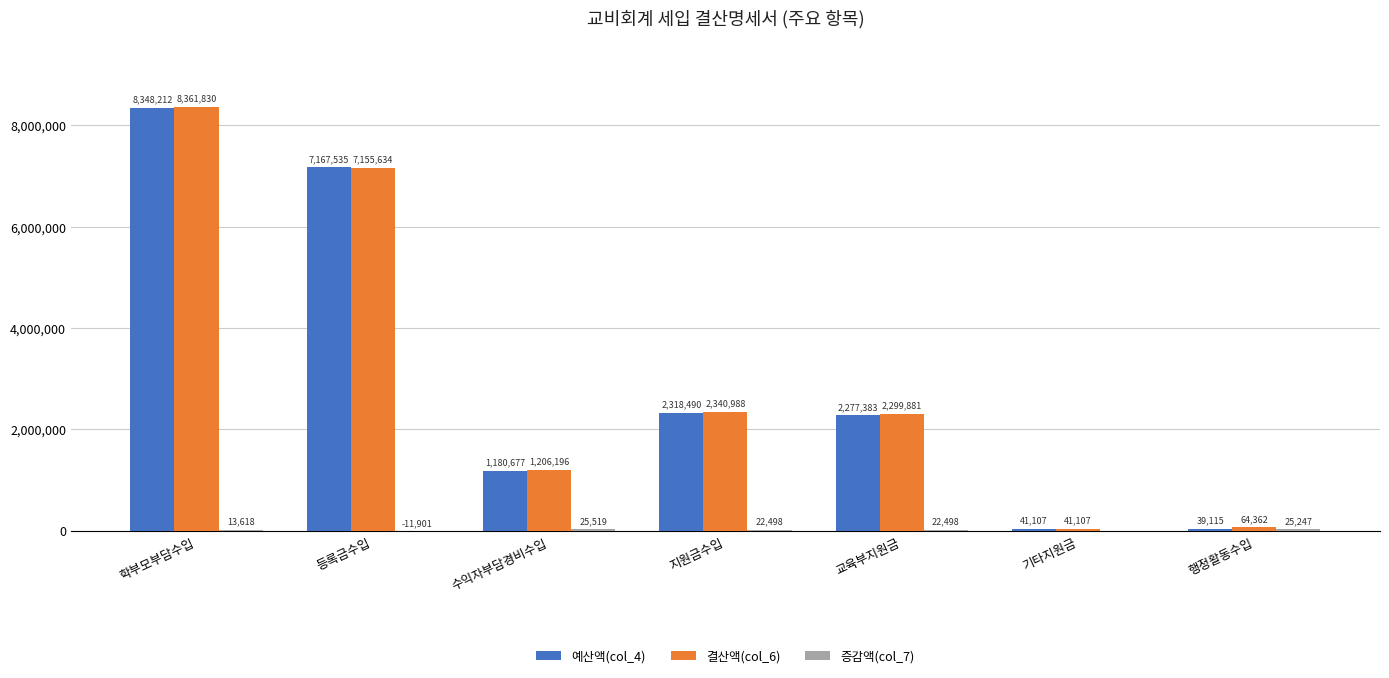

What is the total value across all series at 지원금수입?

4681976